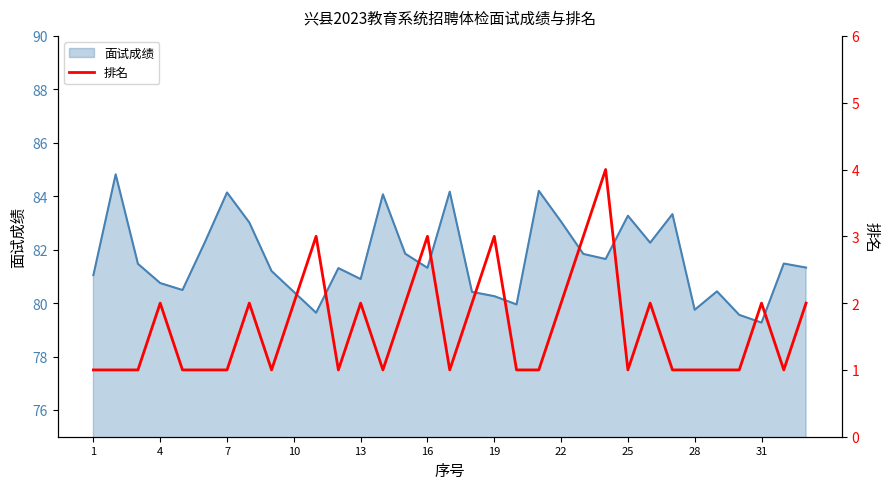

The 面试成绩 series shows 40.5 at 10. True or false?

False